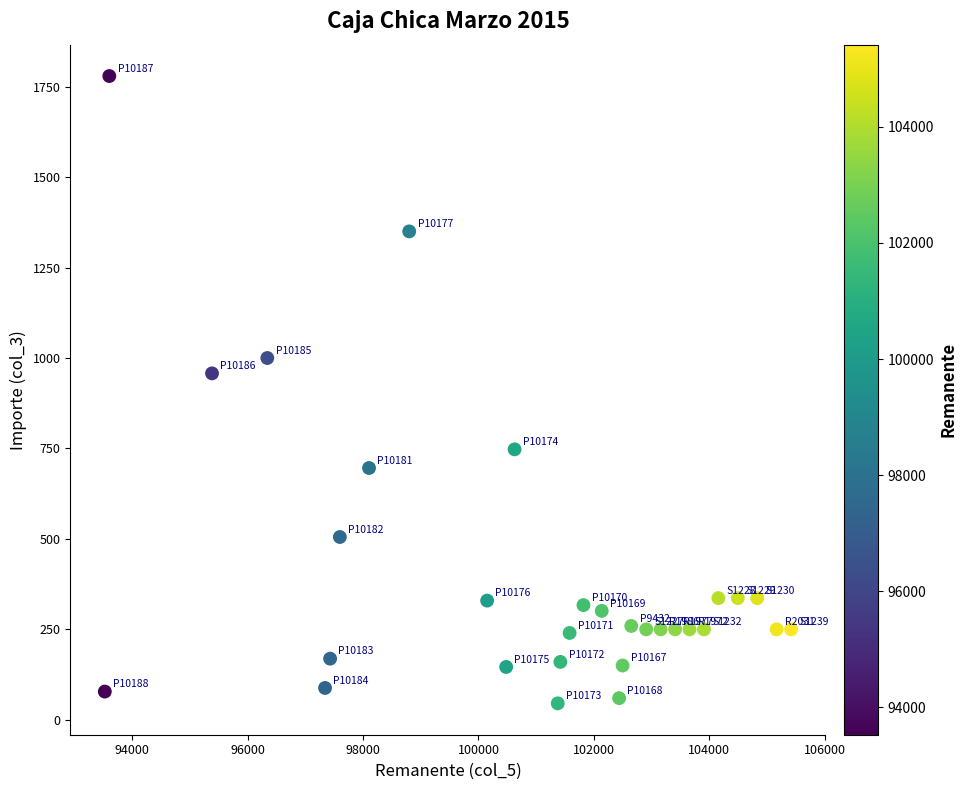

What Y value in the scatter plot is closest to 912?

957.6